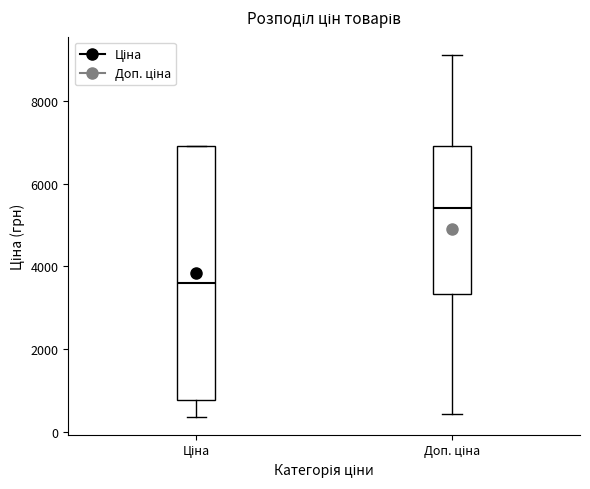

Reading left to right, read every box against the y-axis: the position of its median line, the range the box covers, and the ends of its whiskers. The values are not printed on the chart, so give them approximately, as read against the axis.

Ціна: median 3600, box 800 to 7000, whiskers 400 to 7000
Доп. ціна: median 5400, box 3400 to 7000, whiskers 400 to 9200